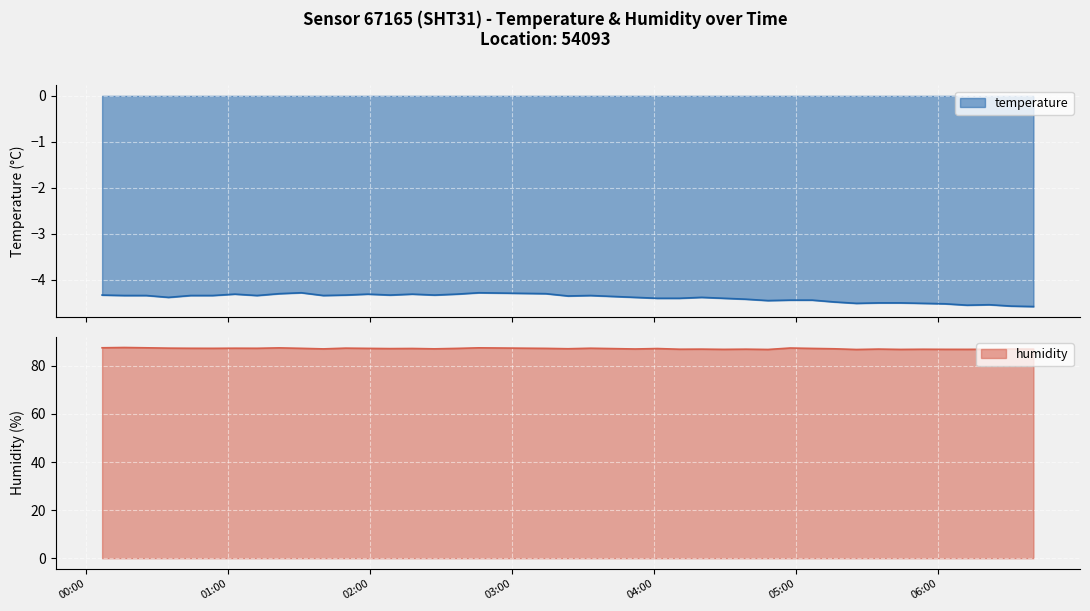

True or false: temperature and humidity intersect in this chart.

False